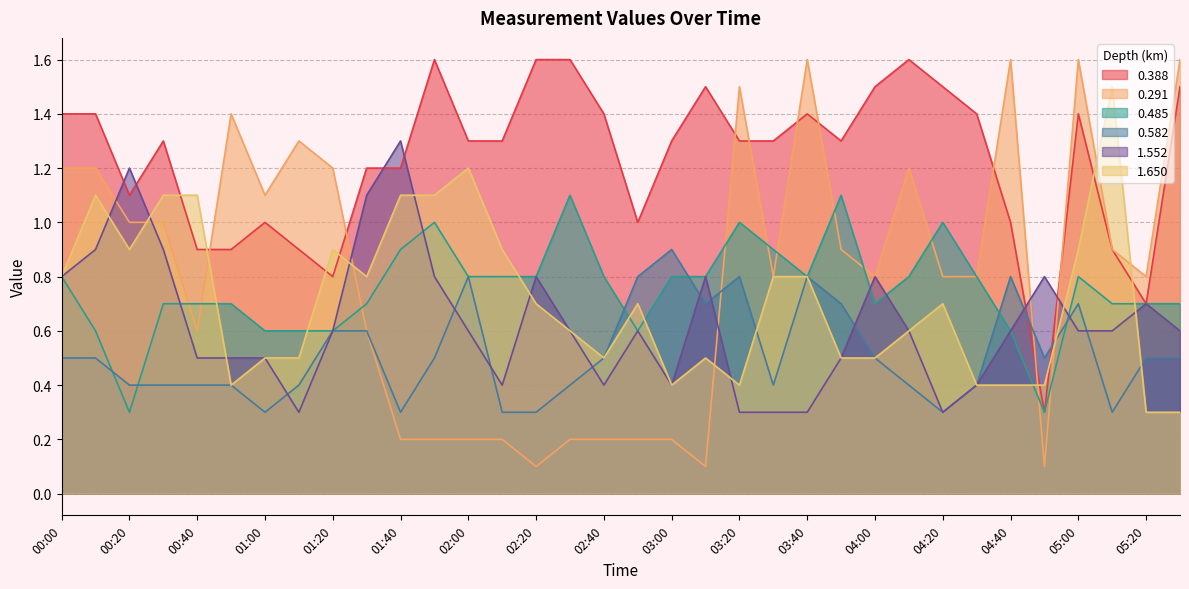

Reading left to right, extract all data points from this chart.

0.388: 00:00=1.4	00:10=1.4	00:20=1.1	00:30=1.3	00:40=0.9	00:50=0.9	01:00=1.0	01:10=0.9	01:20=0.8	01:30=1.2	01:40=1.2	01:50=1.6	02:00=1.3	02:10=1.3	02:20=1.6	02:30=1.6	02:40=1.4	02:50=1.0	03:00=1.3	03:10=1.5	03:20=1.3	03:30=1.3	03:40=1.4	03:50=1.3	04:00=1.5	04:10=1.6	04:20=1.5	04:30=1.4	04:40=1.0	04:50=0.3	05:00=1.4	05:10=0.9	05:20=0.7	06:00=1.5
0.291: 00:00=1.2	00:10=1.2	00:20=1.0	00:30=1.0	00:40=0.6	00:50=1.4	01:00=1.1	01:10=1.3	01:20=1.2	01:30=0.6	01:40=0.2	01:50=0.2	02:00=0.2	02:10=0.2	02:20=0.1	02:30=0.2	02:40=0.2	02:50=0.2	03:00=0.2	03:10=0.1	03:20=1.5	03:30=0.8	03:40=1.6	03:50=0.9	04:00=0.8	04:10=1.2	04:20=0.8	04:30=0.8	04:40=1.6	04:50=0.1	05:00=1.6	05:10=0.9	05:20=0.8	06:00=1.6
0.485: 00:00=0.8	00:10=0.6	00:20=0.3	00:30=0.7	00:40=0.7	00:50=0.7	01:00=0.6	01:10=0.6	01:20=0.6	01:30=0.7	01:40=0.9	01:50=1.0	02:00=0.8	02:10=0.8	02:20=0.8	02:30=1.1	02:40=0.8	02:50=0.6	03:00=0.8	03:10=0.8	03:20=1.0	03:30=0.9	03:40=0.8	03:50=1.1	04:00=0.7	04:10=0.8	04:20=1.0	04:30=0.8	04:40=0.6	04:50=0.3	05:00=0.8	05:10=0.7	05:20=0.7	06:00=0.7
0.582: 00:00=0.5	00:10=0.5	00:20=0.4	00:30=0.4	00:40=0.4	00:50=0.4	01:00=0.3	01:10=0.4	01:20=0.6	01:30=0.6	01:40=0.3	01:50=0.5	02:00=0.8	02:10=0.3	02:20=0.3	02:30=0.4	02:40=0.5	02:50=0.8	03:00=0.9	03:10=0.7	03:20=0.8	03:30=0.4	03:40=0.8	03:50=0.7	04:00=0.5	04:10=0.4	04:20=0.3	04:30=0.4	04:40=0.8	04:50=0.5	05:00=0.7	05:10=0.3	05:20=0.5	06:00=0.5
1.552: 00:00=0.8	00:10=0.9	00:20=1.2	00:30=0.9	00:40=0.5	00:50=0.5	01:00=0.5	01:10=0.3	01:20=0.6	01:30=1.1	01:40=1.3	01:50=0.8	02:00=0.6	02:10=0.4	02:20=0.8	02:30=0.6	02:40=0.4	02:50=0.6	03:00=0.4	03:10=0.8	03:20=0.3	03:30=0.3	03:40=0.3	03:50=0.5	04:00=0.8	04:10=0.6	04:20=0.3	04:30=0.4	04:40=0.6	04:50=0.8	05:00=0.6	05:10=0.6	05:20=0.7	06:00=0.6
1.650: 00:00=0.8	00:10=1.1	00:20=0.9	00:30=1.1	00:40=1.1	00:50=0.4	01:00=0.5	01:10=0.5	01:20=0.9	01:30=0.8	01:40=1.1	01:50=1.1	02:00=1.2	02:10=0.9	02:20=0.7	02:30=0.6	02:40=0.5	02:50=0.7	03:00=0.4	03:10=0.5	03:20=0.4	03:30=0.8	03:40=0.8	03:50=0.5	04:00=0.5	04:10=0.6	04:20=0.7	04:30=0.4	04:40=0.4	04:50=0.4	05:00=0.9	05:10=1.5	05:20=0.3	06:00=0.3